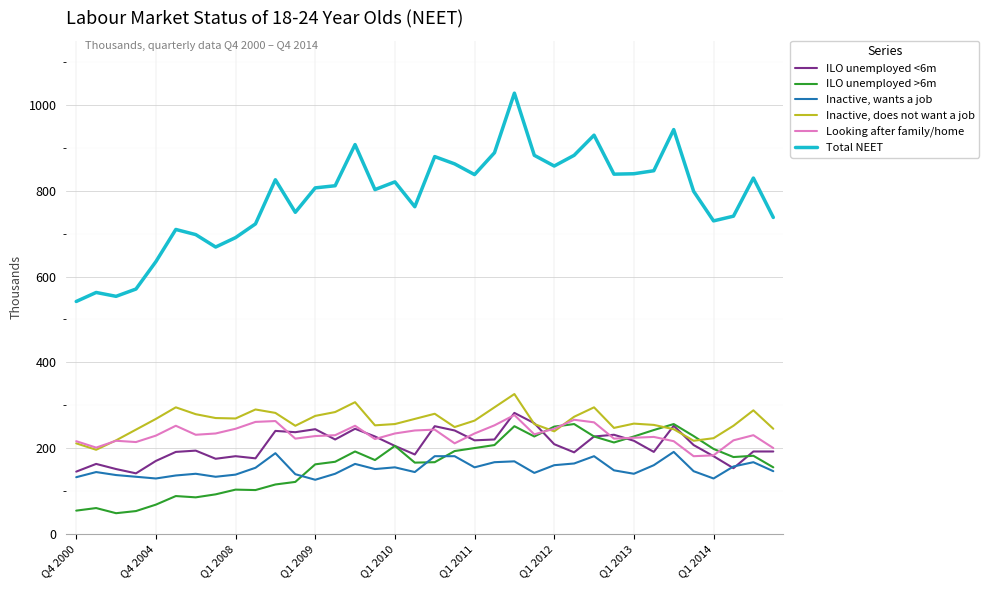

What is the highest value of the ILO unemployed >6m series?

256